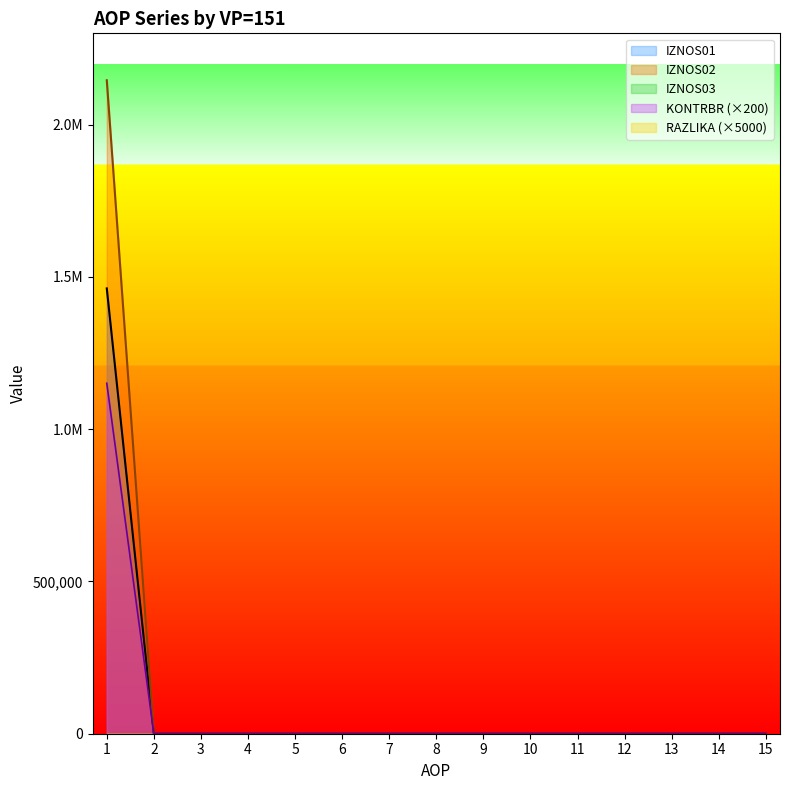

How many lines are shown in the chart?

3